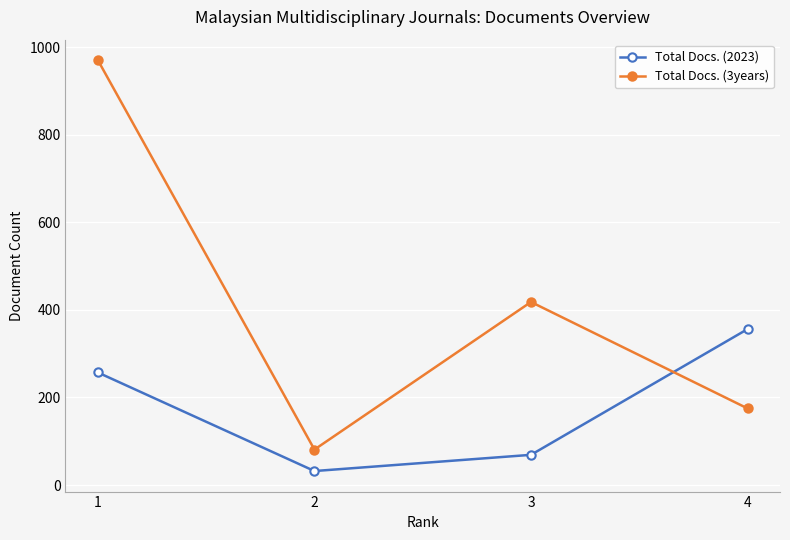

Reading left to right, list all the values displayed in this chart.

Total Docs. (2023): 1=257	2=32	3=69	4=356
Total Docs. (3years): 1=970	2=81	3=418	4=175